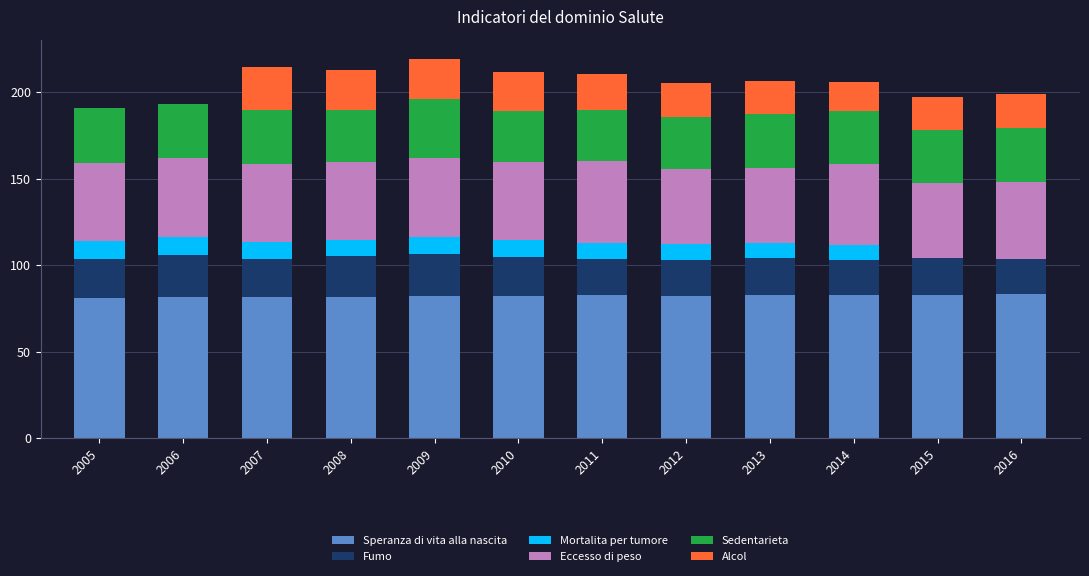

What is the total value across all series at 2006?

193.1